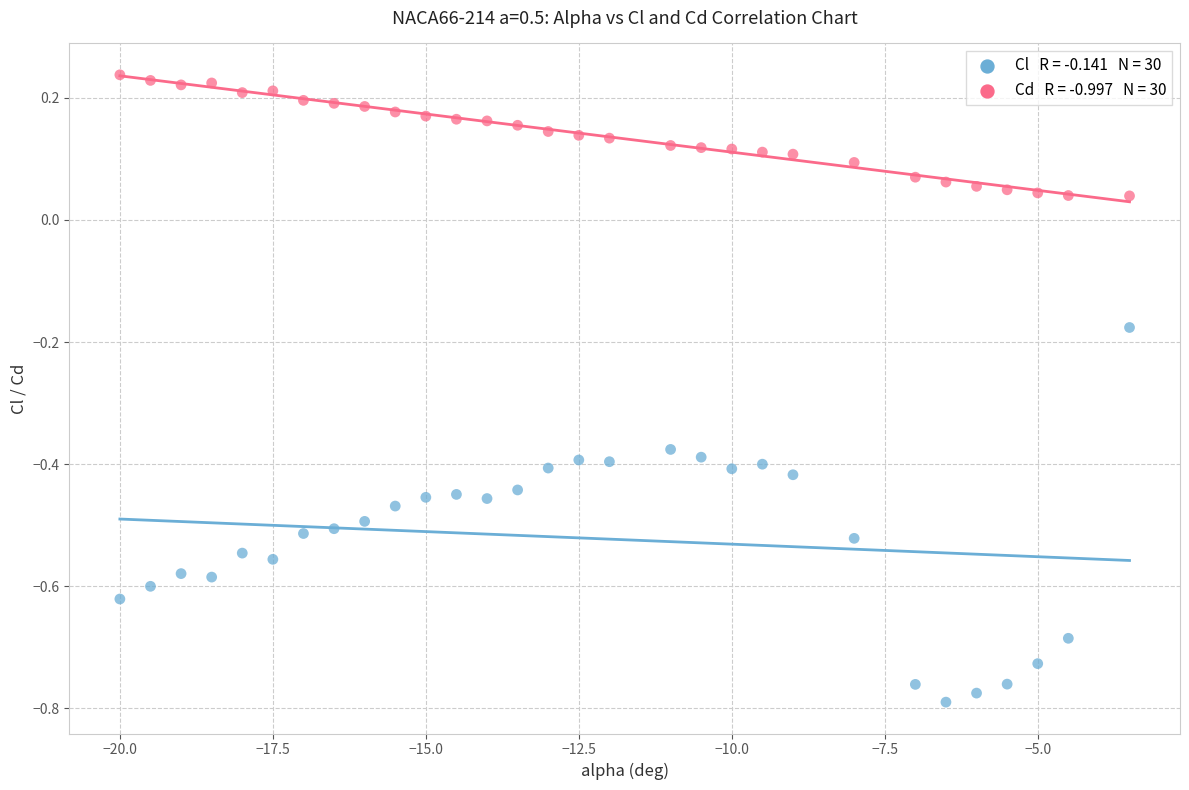

Across all data points, what is the range of Y values (max minus min)?

1.0